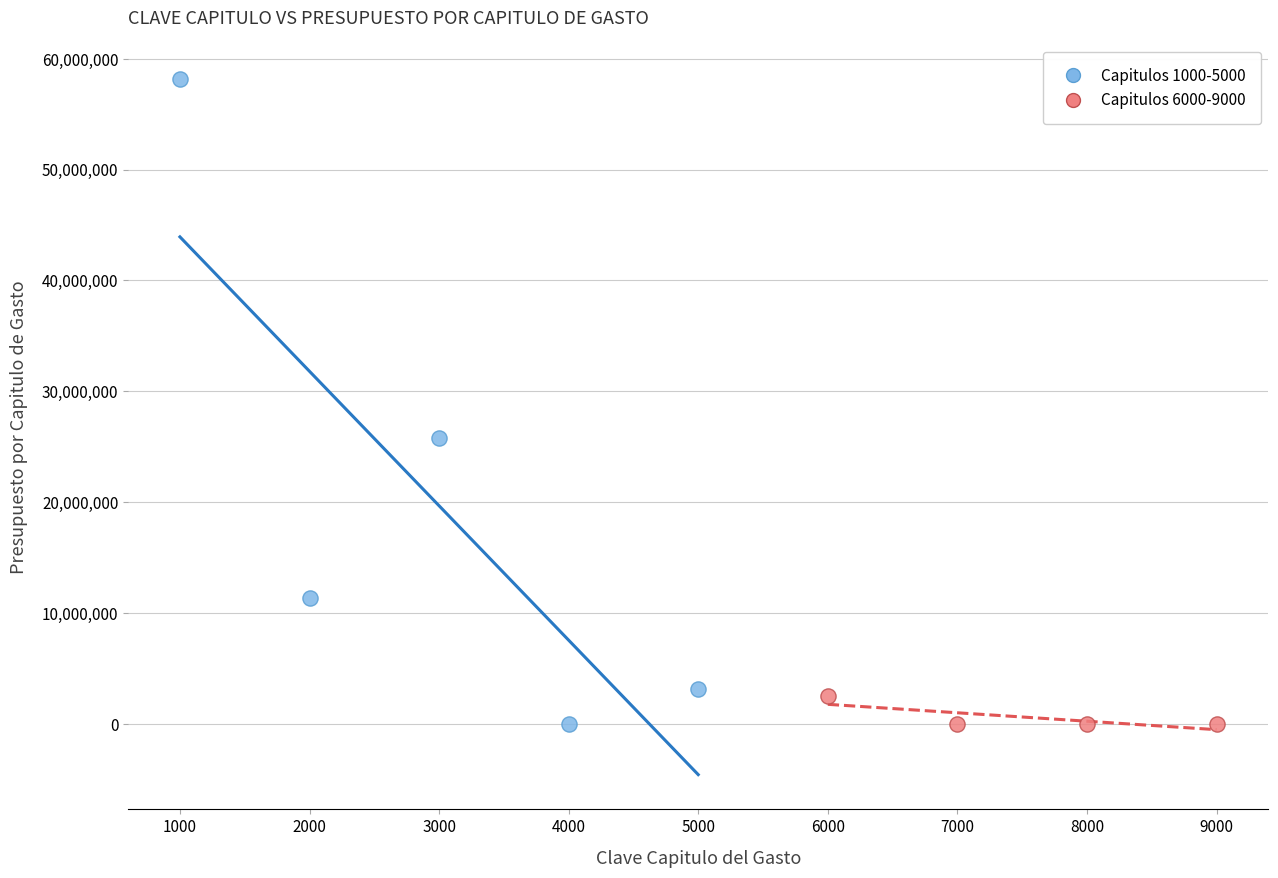

Which series reaches the maximum Y coordinate?

Capitulos 1000-5000